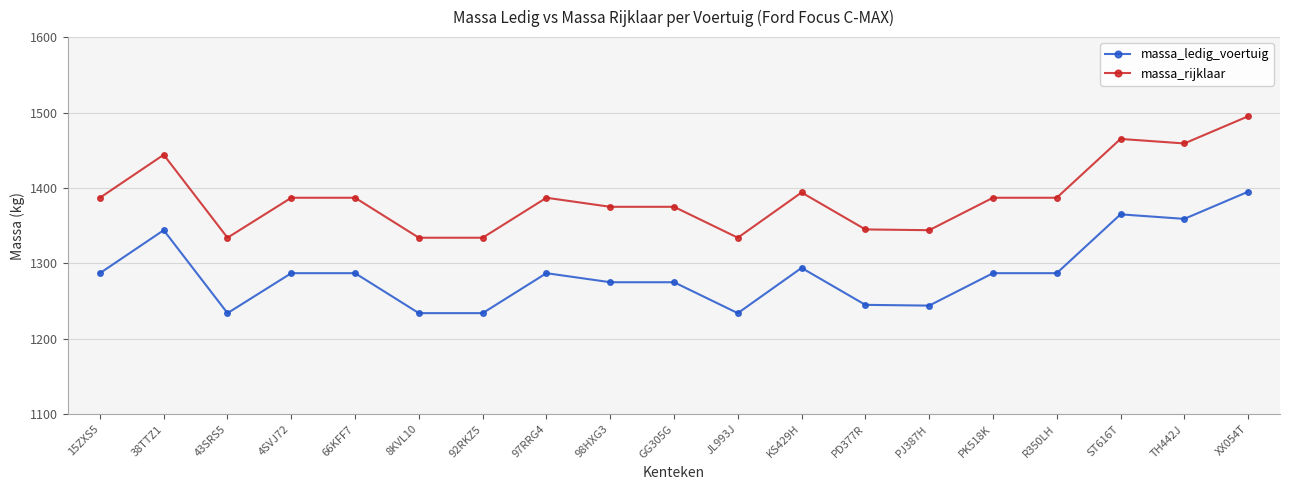

True or false: massa_ledig_voertuig and massa_rijklaar intersect in this chart.

False